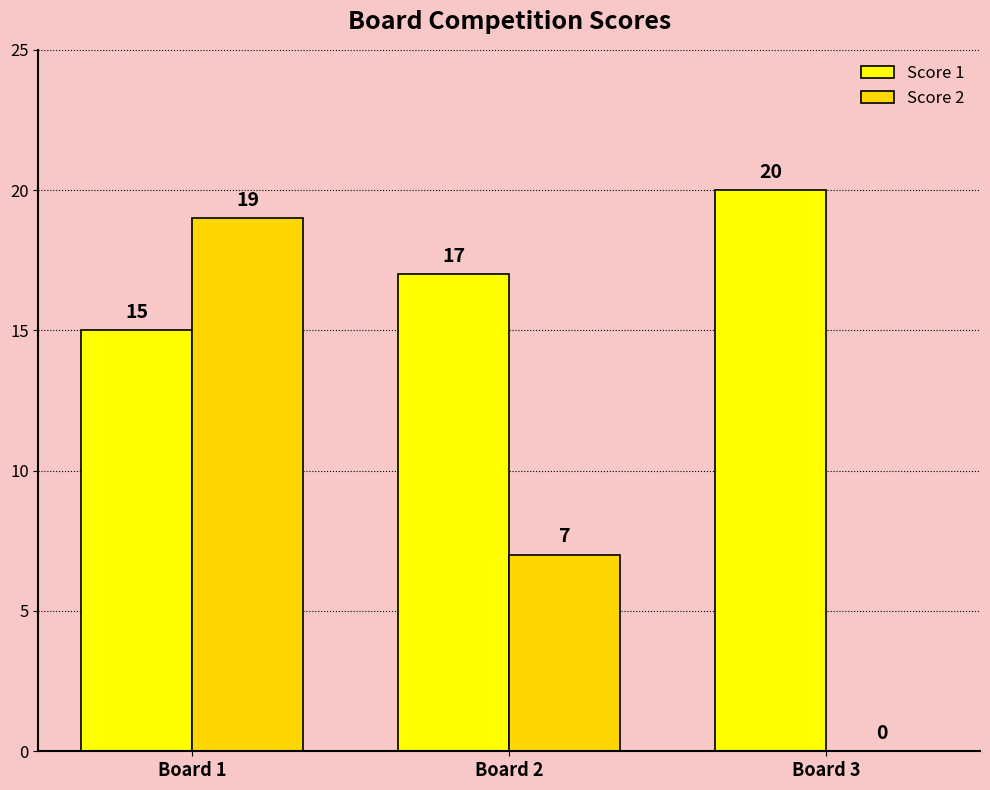

Which series changed the most between Board 1 and Board 3?

Score 2